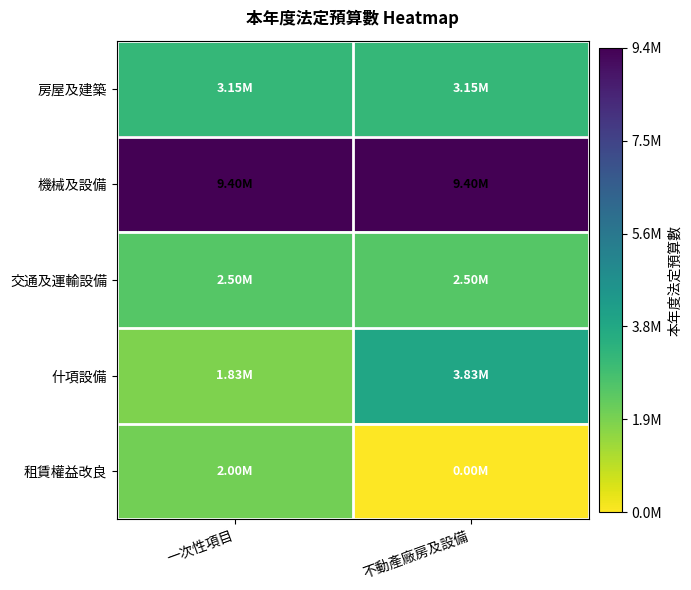

Rank the series by their maximum value, from lowest to highest.

租賃權益改良, 交通及運輸設備, 房屋及建築, 什項設備, 機械及設備